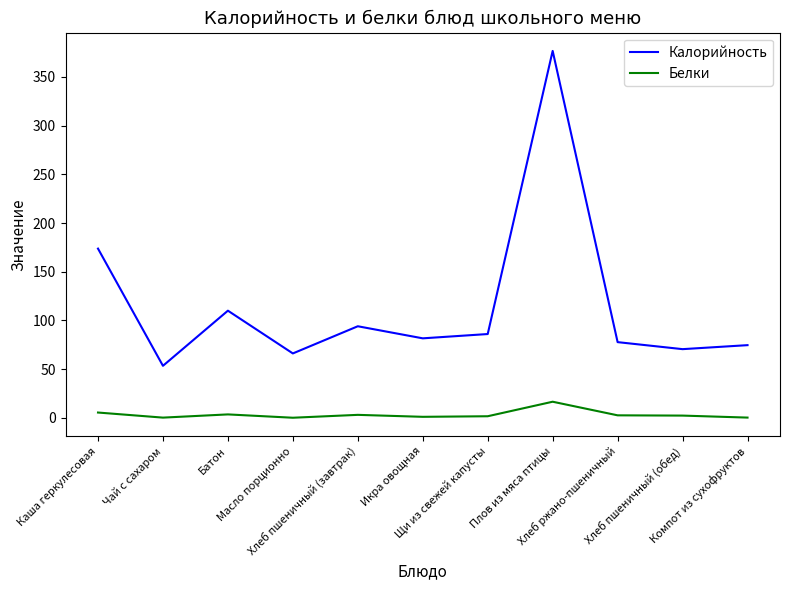

Which series has the largest range (max minus min)?

Калорийность